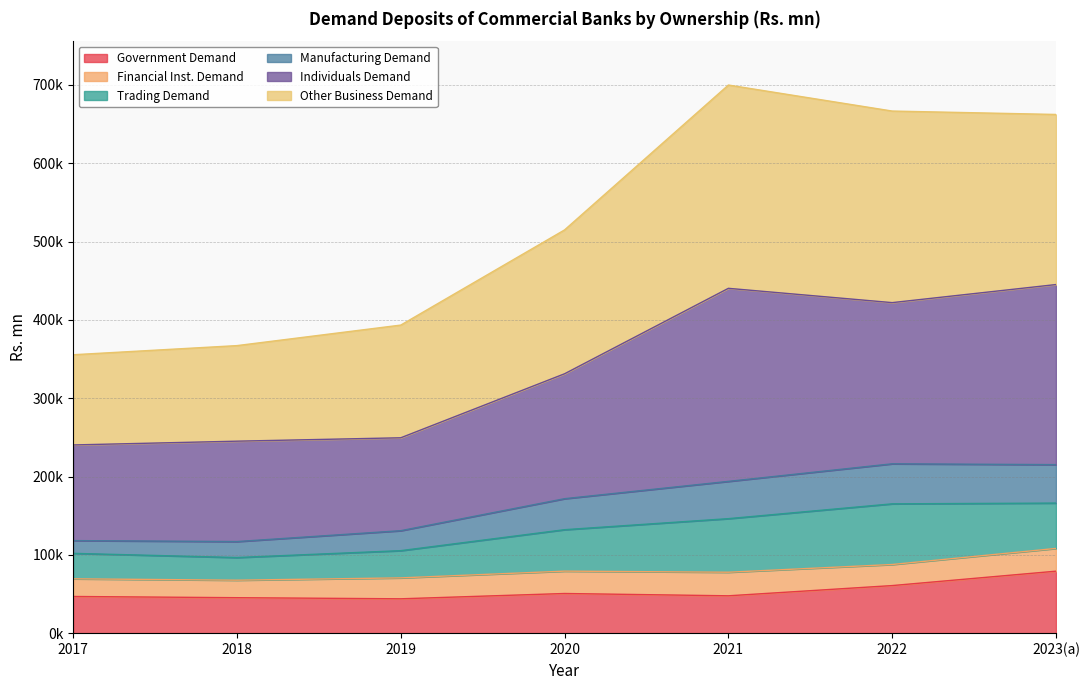

What position from the right is 2023(a)?

1